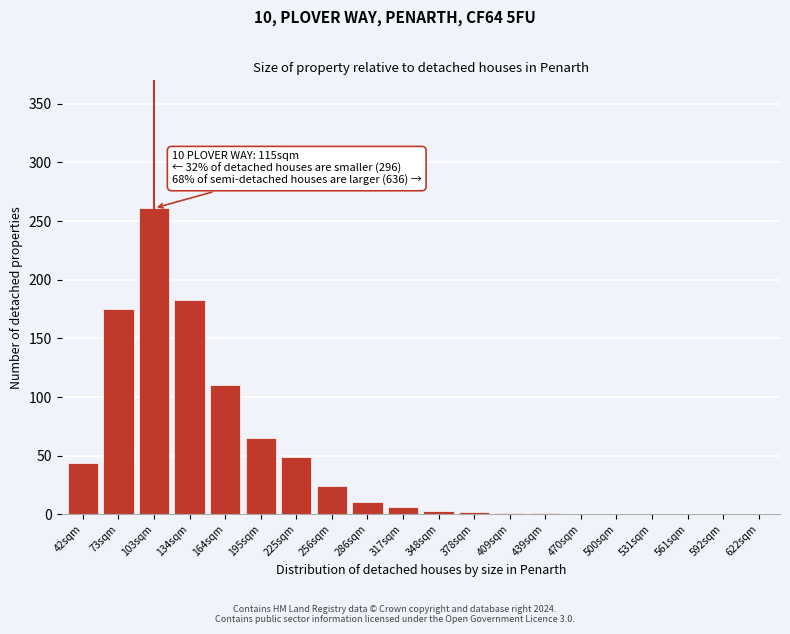

Which label corresponds to the largest value in the chart?

103sqm